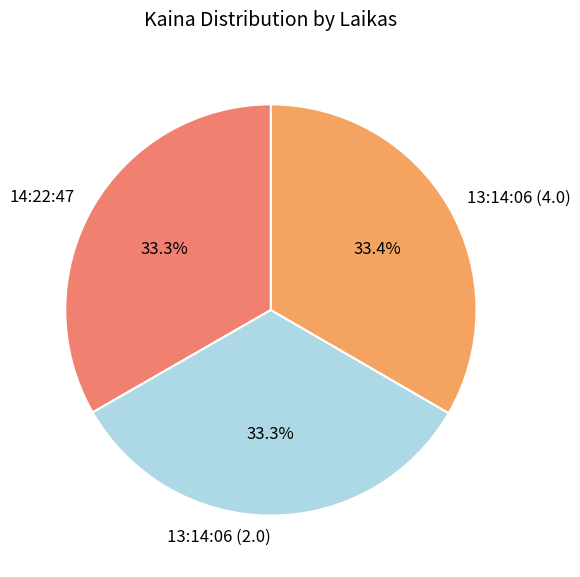

How many slices are in this pie chart?

3